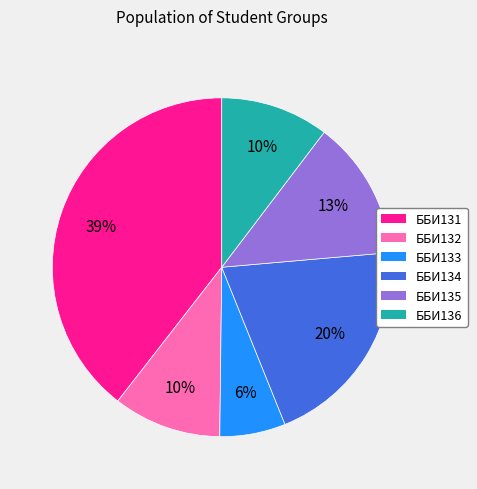

Which has a higher value, ББИ132 or ББИ133?

ББИ132